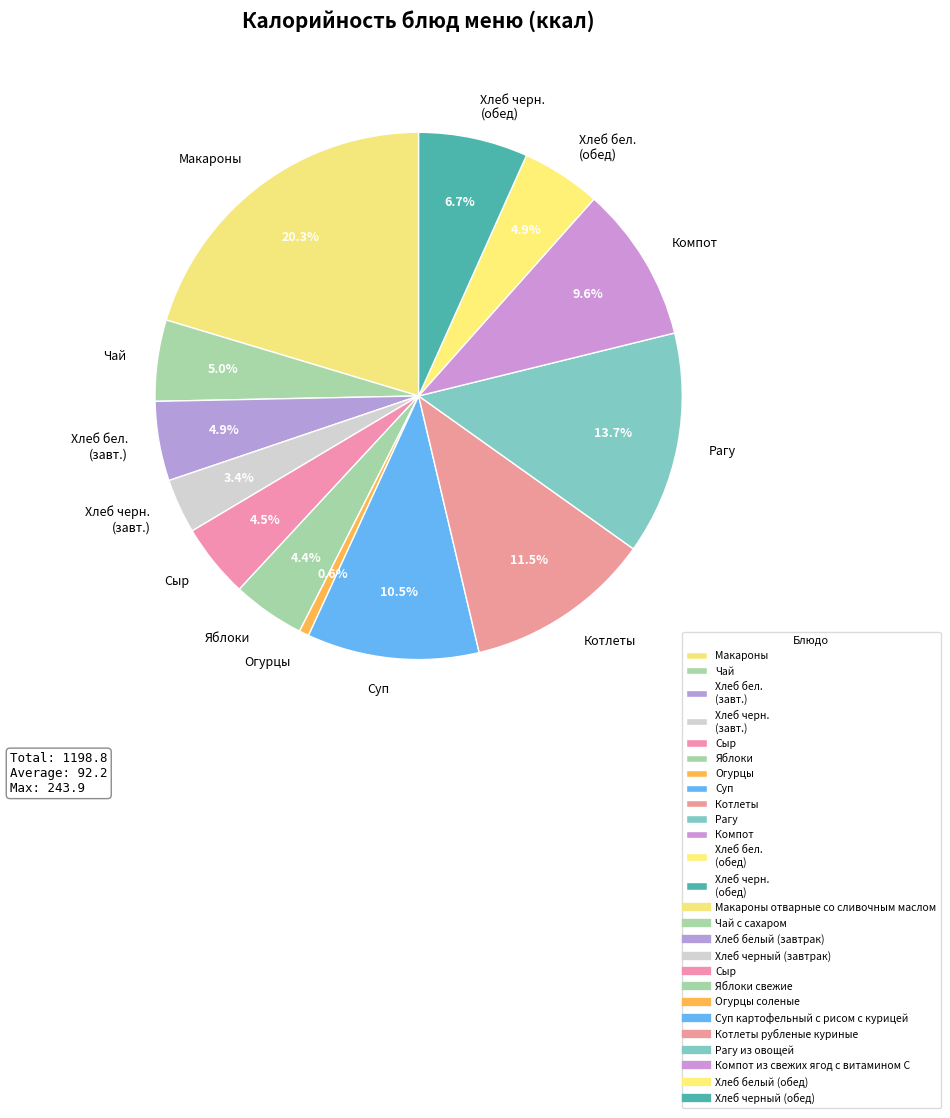

Which category has the biggest portion of the pie?

Макароны